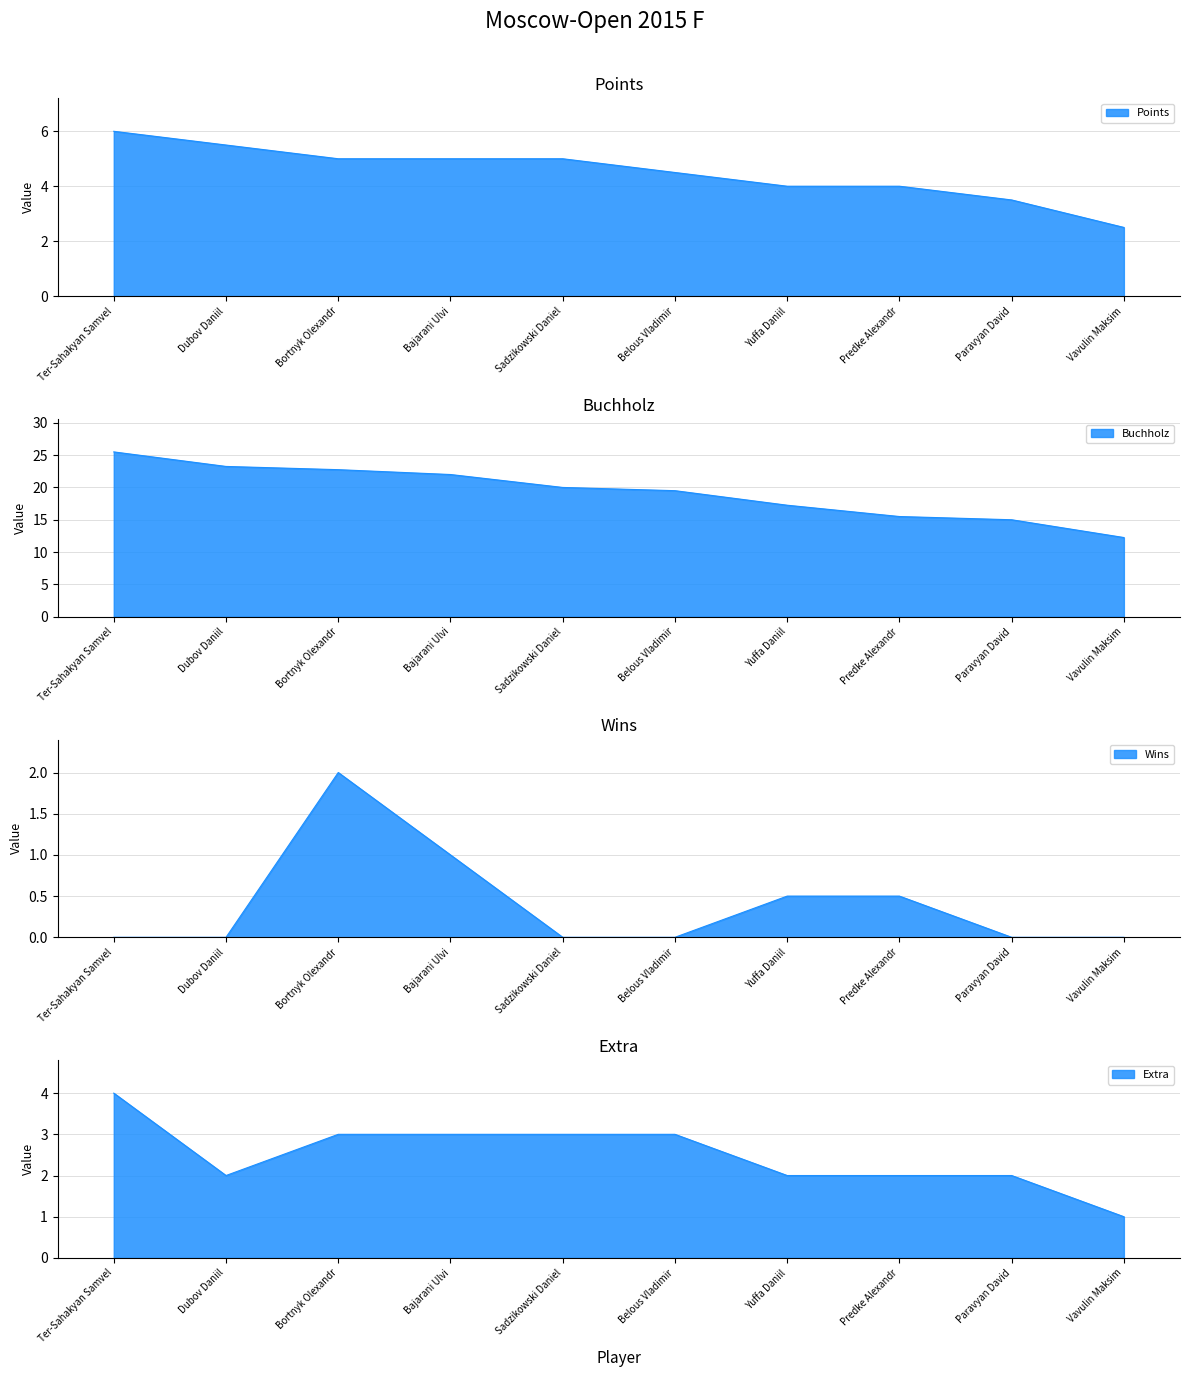

Is it true that Wins equals 0.0 at Vavulin Maksim?

True